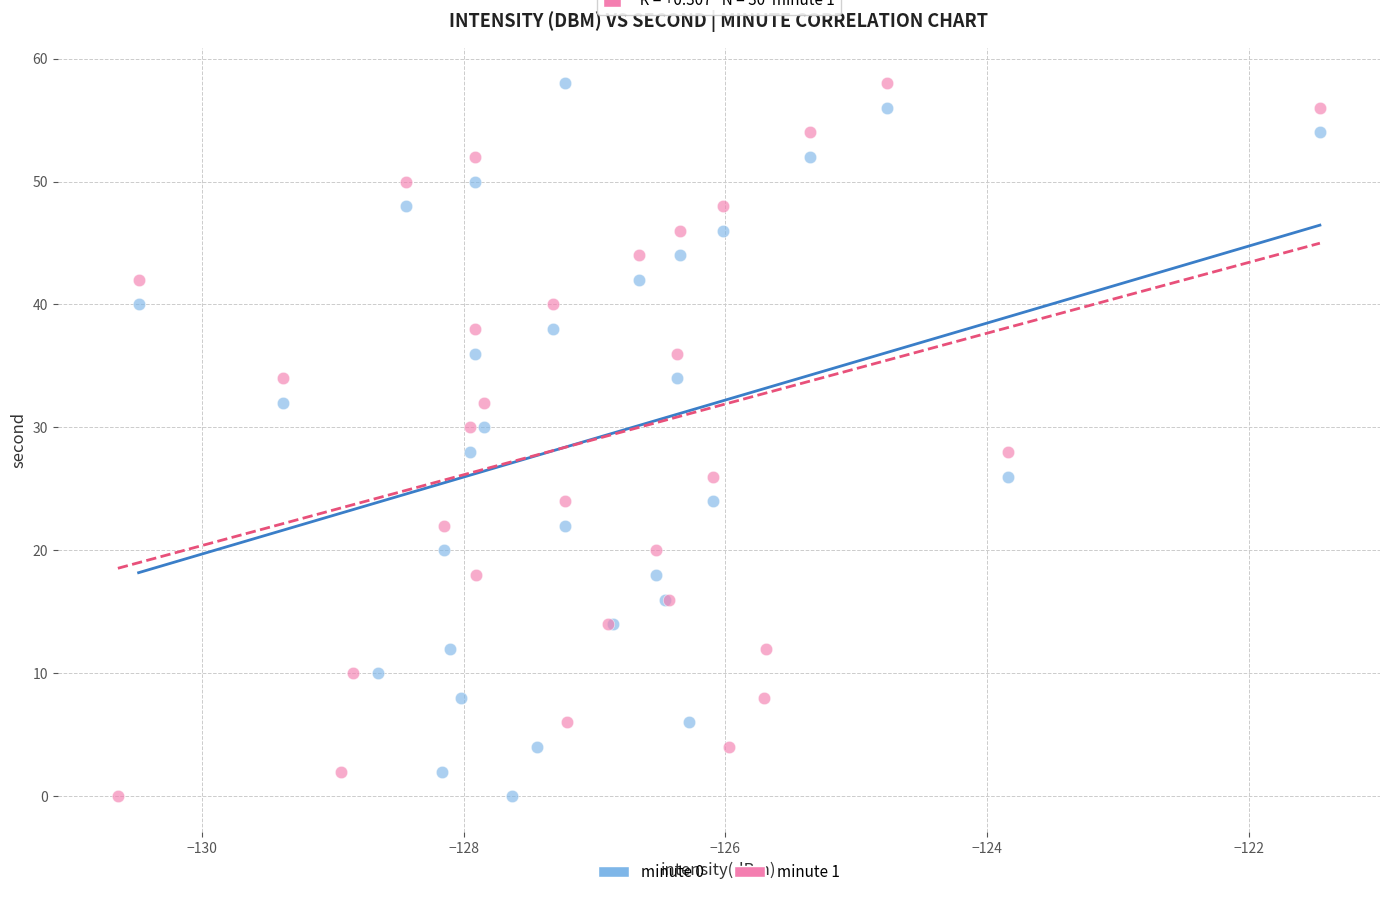

What are all the series names shown in the legend?

minute 0, minute 1